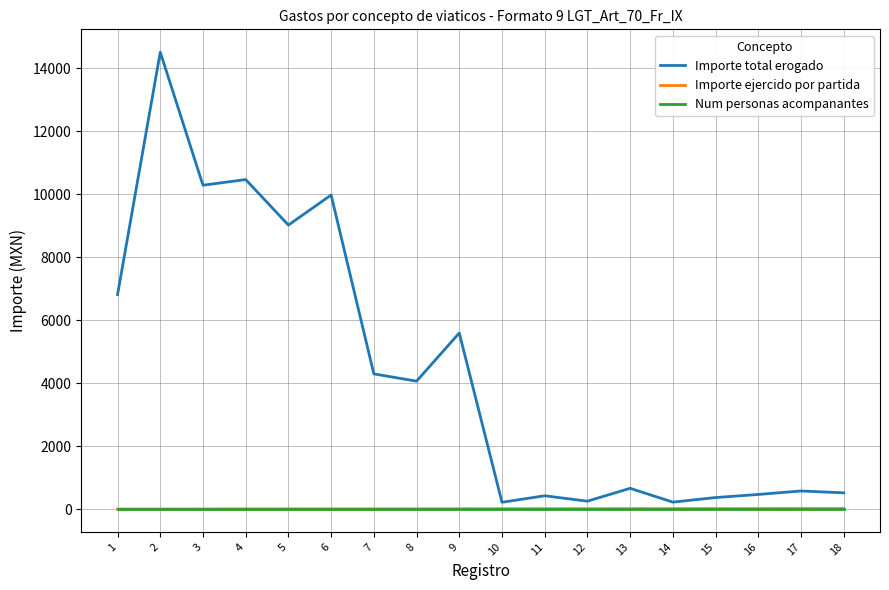

Which series has the largest range (max minus min)?

Importe total erogado